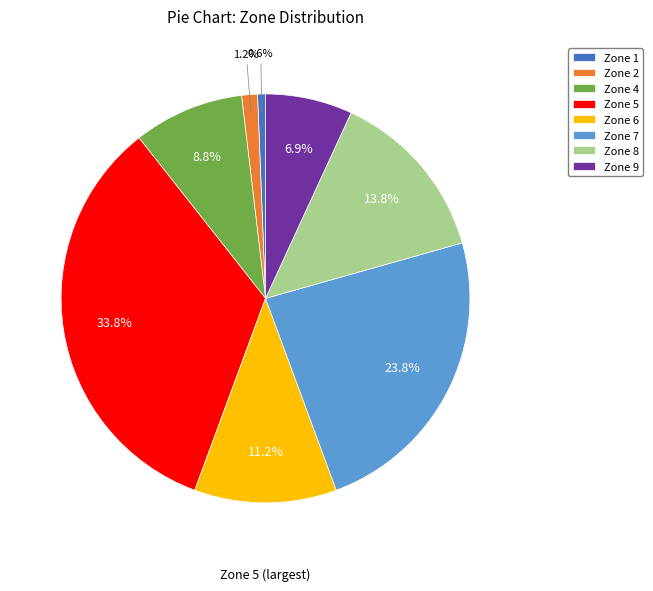

What is the largest slice in the pie chart?

Zone 5